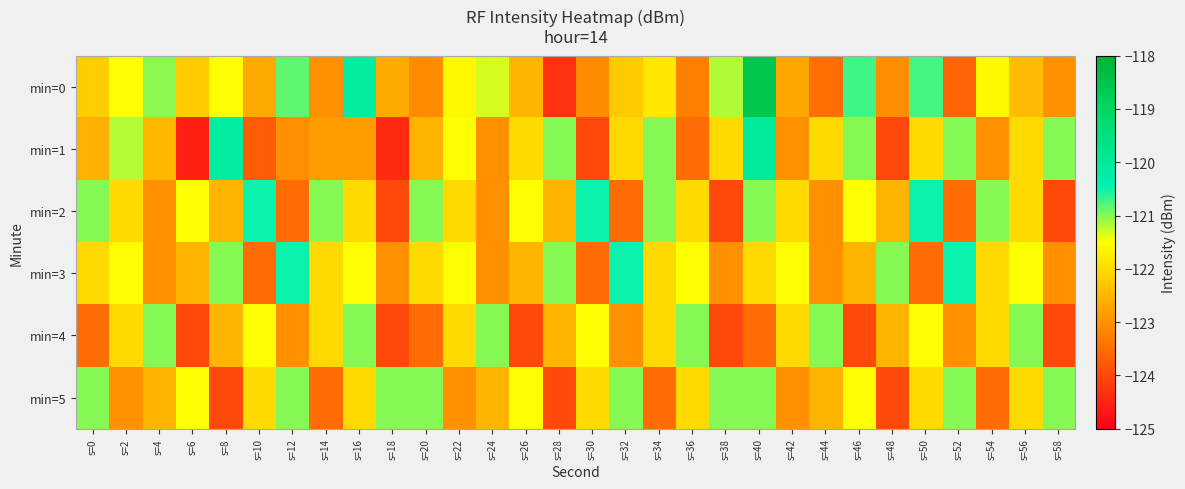

Reading left to right, extract all data points from this chart.

min=0: s=0=-122.2	s=2=-121.5	s=4=-121.0	s=6=-122.2	s=8=-121.5	s=10=-122.7	s=12=-120.8	s=14=-123.0	s=16=-120.1	s=18=-122.7	s=20=-123.1	s=22=-121.6	s=24=-121.3	s=26=-122.5	s=28=-124.3	s=30=-123.1	s=32=-122.2	s=34=-121.8	s=36=-123.2	s=38=-121.2	s=40=-118.6	s=42=-122.7	s=44=-123.5	s=46=-120.7	s=48=-123.1	s=50=-120.7	s=52=-123.6	s=54=-121.6	s=56=-122.4	s=58=-123.0
min=1: s=0=-122.6	s=2=-121.2	s=4=-122.5	s=6=-124.6	s=8=-120.2	s=10=-123.7	s=12=-123.0	s=14=-122.8	s=16=-122.9	s=18=-124.4	s=20=-122.5	s=22=-121.5	s=24=-123.0	s=26=-122.0	s=28=-121.0	s=30=-124.0	s=32=-122.0	s=34=-121.0	s=36=-123.5	s=38=-122.0	s=40=-120.0	s=42=-123.0	s=44=-122.0	s=46=-121.0	s=48=-124.0	s=50=-122.0	s=52=-121.0	s=54=-123.0	s=56=-122.0	s=58=-121.0
min=2: s=0=-121.0	s=2=-122.0	s=4=-123.0	s=6=-121.5	s=8=-122.5	s=10=-120.5	s=12=-123.5	s=14=-121.0	s=16=-122.0	s=18=-124.0	s=20=-121.0	s=22=-122.0	s=24=-123.0	s=26=-121.5	s=28=-122.5	s=30=-120.5	s=32=-123.5	s=34=-121.0	s=36=-122.0	s=38=-124.0	s=40=-121.0	s=42=-122.0	s=44=-123.0	s=46=-121.5	s=48=-122.5	s=50=-120.5	s=52=-123.5	s=54=-121.0	s=56=-122.0	s=58=-124.0
min=3: s=0=-122.0	s=2=-121.5	s=4=-123.0	s=6=-122.5	s=8=-121.0	s=10=-123.5	s=12=-120.5	s=14=-122.0	s=16=-121.5	s=18=-123.0	s=20=-122.0	s=22=-121.5	s=24=-123.0	s=26=-122.5	s=28=-121.0	s=30=-123.5	s=32=-120.5	s=34=-122.0	s=36=-121.5	s=38=-123.0	s=40=-122.0	s=42=-121.5	s=44=-123.0	s=46=-122.5	s=48=-121.0	s=50=-123.5	s=52=-120.5	s=54=-122.0	s=56=-121.5	s=58=-123.0
min=4: s=0=-123.5	s=2=-122.0	s=4=-121.0	s=6=-124.0	s=8=-122.5	s=10=-121.5	s=12=-123.0	s=14=-122.0	s=16=-121.0	s=18=-124.0	s=20=-123.5	s=22=-122.0	s=24=-121.0	s=26=-124.0	s=28=-122.5	s=30=-121.5	s=32=-123.0	s=34=-122.0	s=36=-121.0	s=38=-124.0	s=40=-123.5	s=42=-122.0	s=44=-121.0	s=46=-124.0	s=48=-122.5	s=50=-121.5	s=52=-123.0	s=54=-122.0	s=56=-121.0	s=58=-124.0
min=5: s=0=-121.0	s=2=-123.0	s=4=-122.5	s=6=-121.5	s=8=-124.0	s=10=-122.0	s=12=-121.0	s=14=-123.5	s=16=-122.0	s=18=-121.0	s=20=-121.0	s=22=-123.0	s=24=-122.5	s=26=-121.5	s=28=-124.0	s=30=-122.0	s=32=-121.0	s=34=-123.5	s=36=-122.0	s=38=-121.0	s=40=-121.0	s=42=-123.0	s=44=-122.5	s=46=-121.5	s=48=-124.0	s=50=-122.0	s=52=-121.0	s=54=-123.5	s=56=-122.0	s=58=-121.0